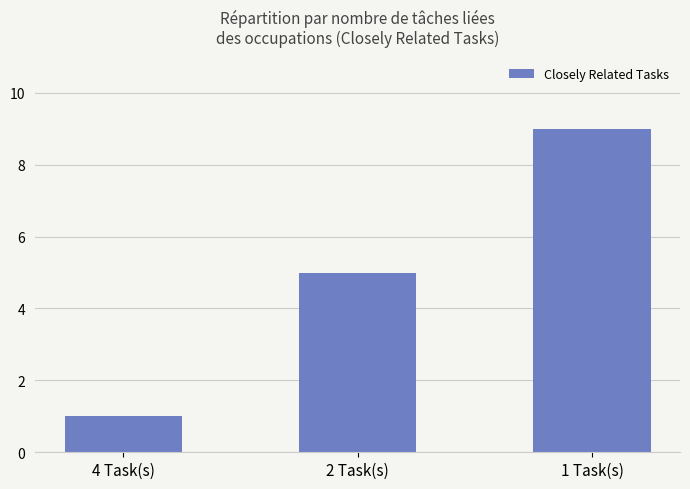

What is the change in value from 4 Task(s) to 1 Task(s)?

+8